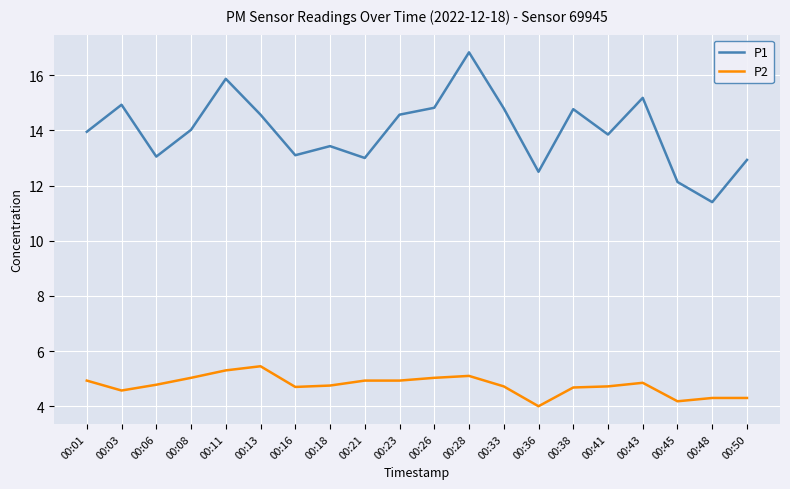

The P1 series shows 25.0 at 00:38. True or false?

False